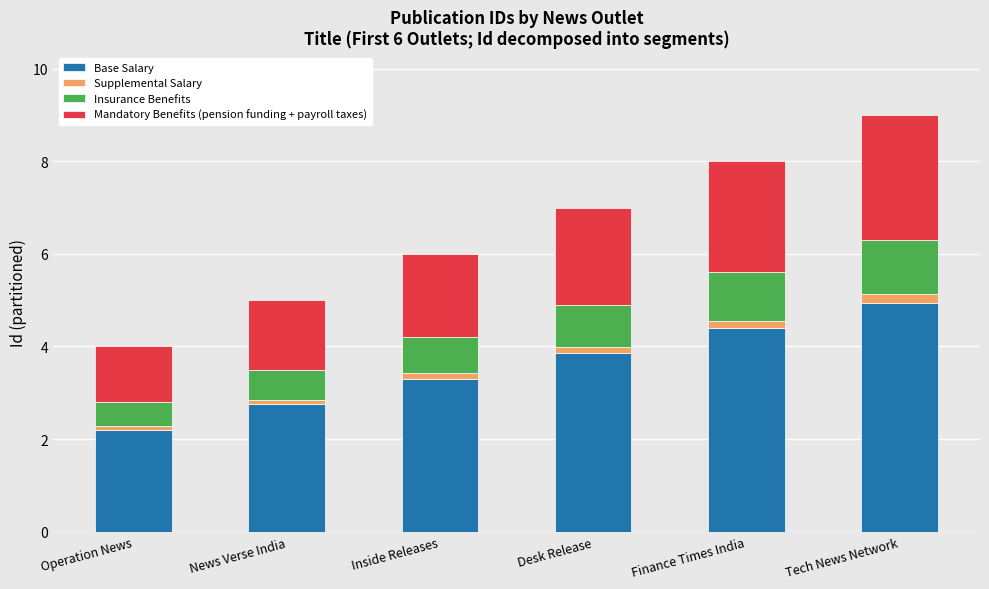

Are the bars grouped side by side (vs. stacked)?

No